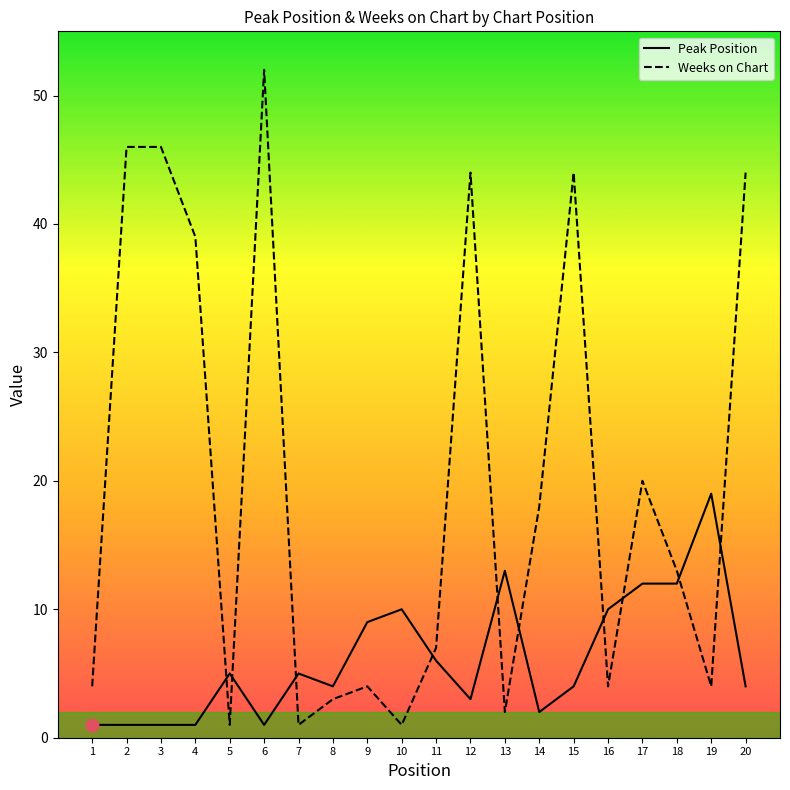

Which series has the largest Y range (max minus min)?

Weeks on Chart